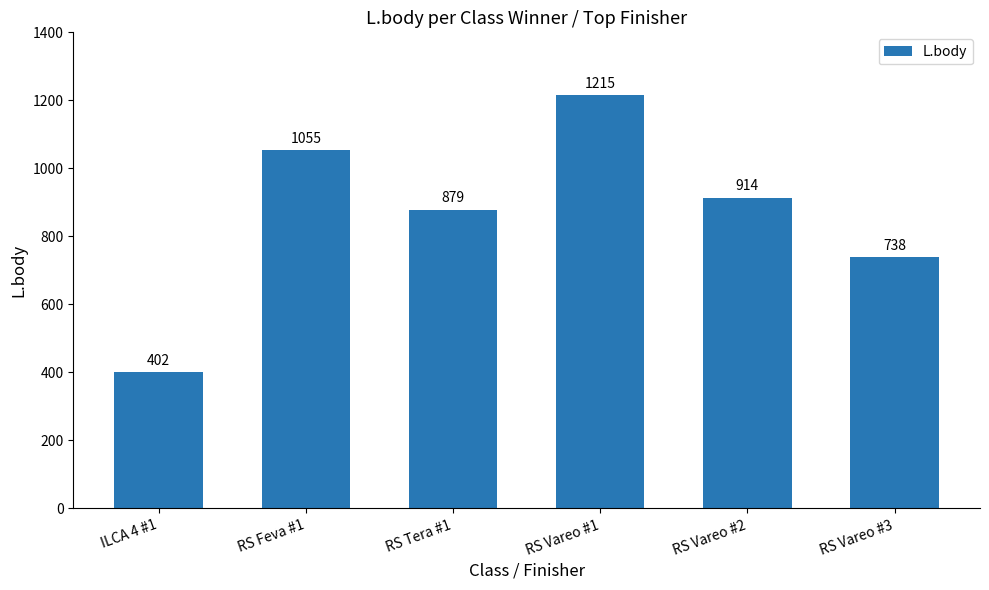

What is the difference between the second highest and second lowest values?

317